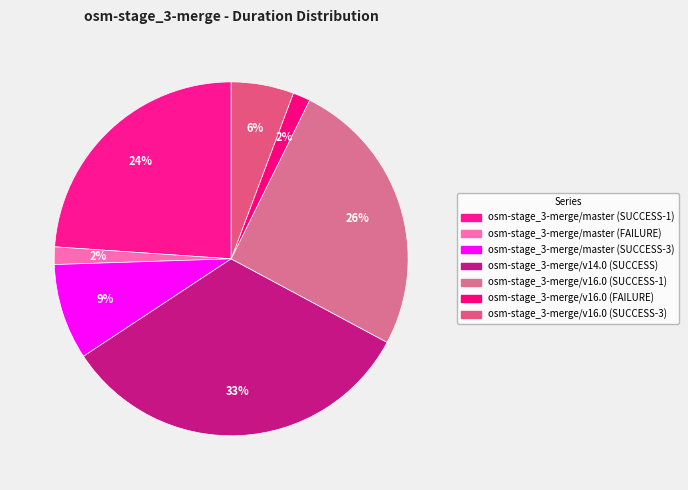

How many segments does this pie chart have?

7